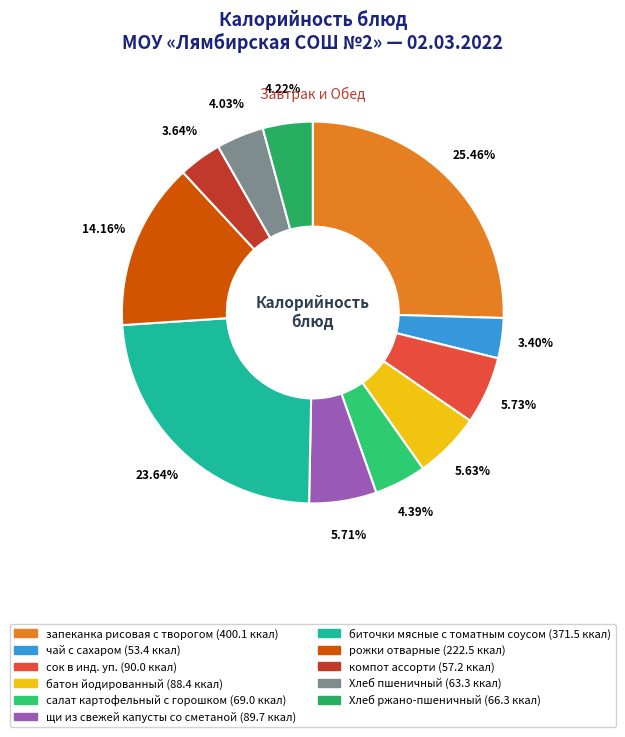

How many segments does this pie chart have?

11